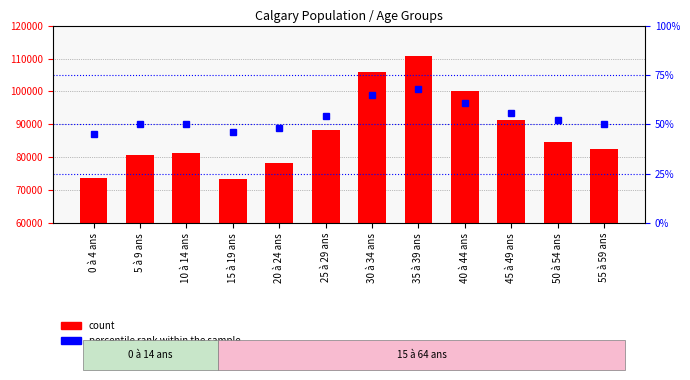

Reading left to right, transcribe all the data shown in this chart.

count: 0 à 4 ans=73840	5 à 9 ans=80585	10 à 14 ans=81425	15 à 19 ans=73490	20 à 24 ans=78365	25 à 29 ans=88385	30 à 34 ans=105960	35 à 39 ans=110765	40 à 44 ans=100080	45 à 49 ans=91385	50 à 54 ans=84725	55 à 59 ans=82570
percentile rank within the sample: 0 à 4 ans=45	5 à 9 ans=50	10 à 14 ans=50	15 à 19 ans=46	20 à 24 ans=48	25 à 29 ans=54	30 à 34 ans=65	35 à 39 ans=68	40 à 44 ans=61	45 à 49 ans=56	50 à 54 ans=52	55 à 59 ans=50